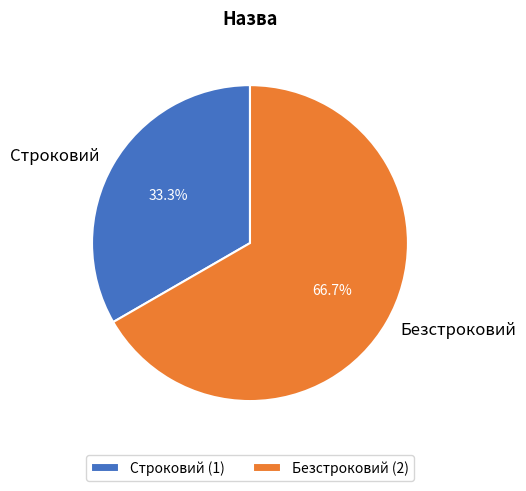

Is there any slice that represents more than half of the pie?

Yes